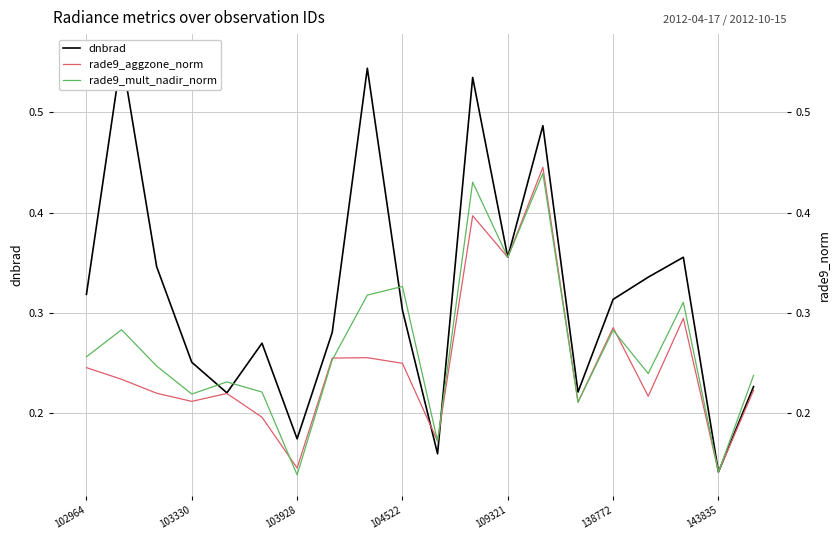

The value of rade9_aggzone_norm at 16 is 0.1. True or false?

False